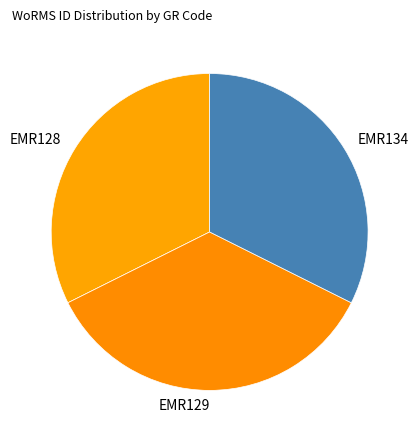

Combined, do EMR128 and EMR134 account for over 50%?

Yes